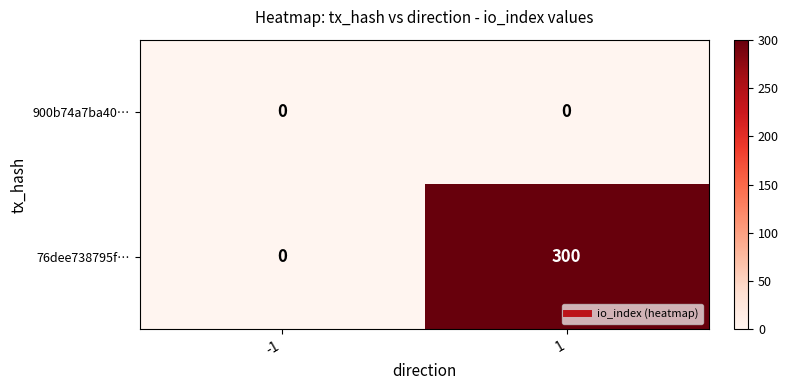

Which series changed the most between -1 and 1?

76dee738795f…